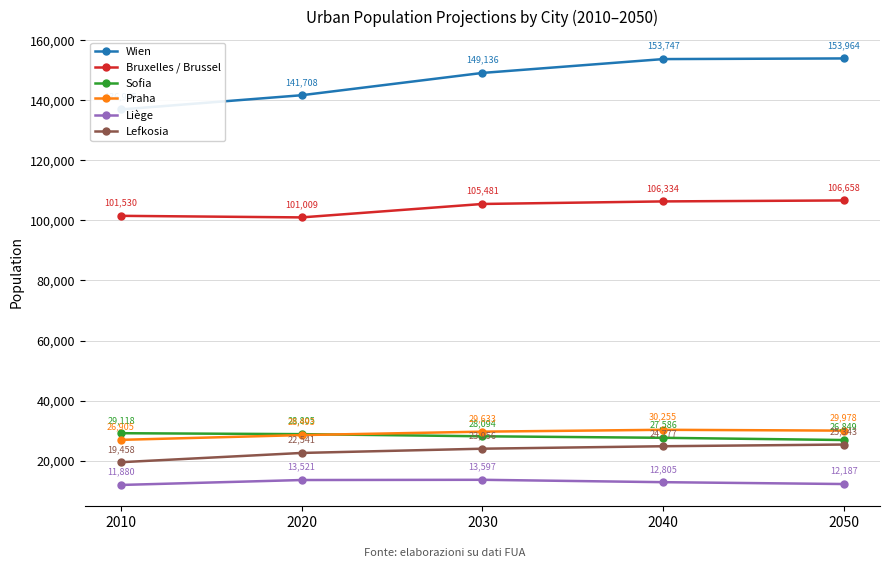

Read the Praha value at 2010.

26905